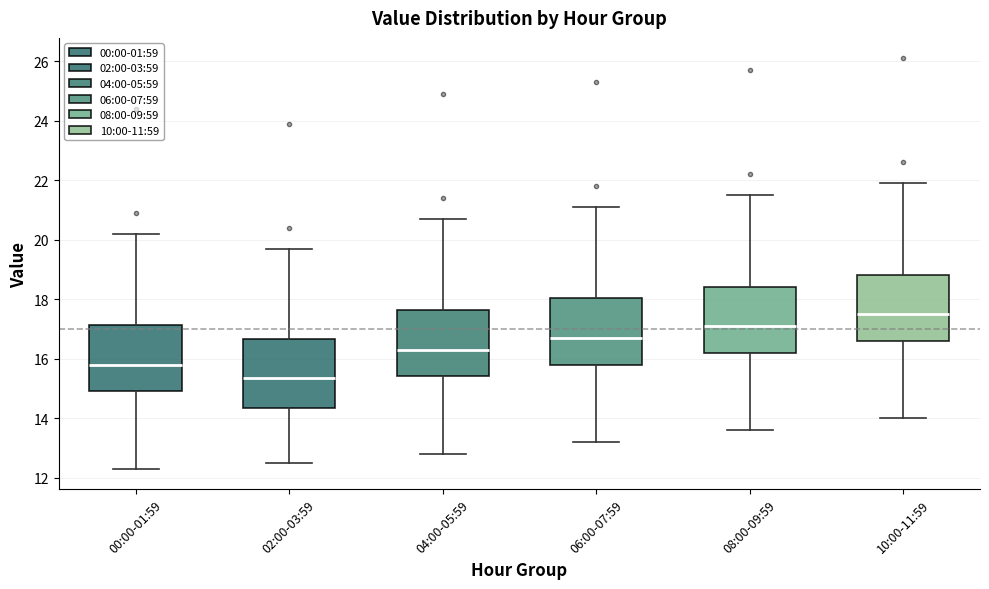

Reading left to right, read every box against the y-axis: the position of its median line, the range the box covers, and the ends of its whiskers. The values are not printed on the chart, so give them approximately, as read against the axis.

00:00-01:59: median 15.8, box 15.0 to 17.2, whiskers 12.4 to 20.2
02:00-03:59: median 15.4, box 14.4 to 16.6, whiskers 12.6 to 19.8
04:00-05:59: median 16.4, box 15.4 to 17.6, whiskers 12.8 to 20.8
06:00-07:59: median 16.8, box 15.8 to 18.0, whiskers 13.2 to 21.2
08:00-09:59: median 17.2, box 16.2 to 18.4, whiskers 13.6 to 21.6
10:00-11:59: median 17.6, box 16.6 to 18.8, whiskers 14.0 to 22.0